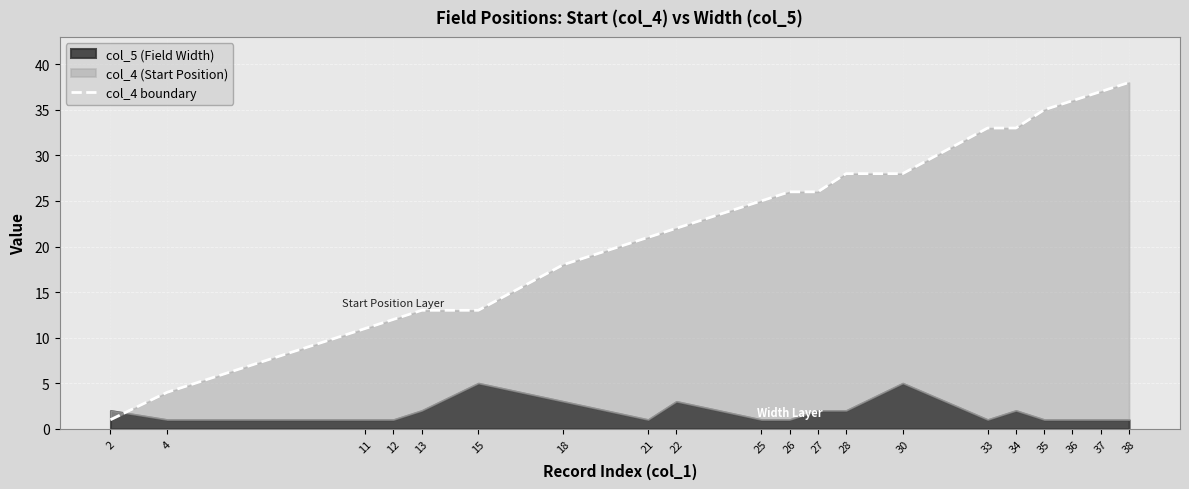

Reading left to right, what are all the values shown in this chart?

1	4	11	12	13	13	18	21	22	25	26	26	28	28	33	33	35	36	37	38